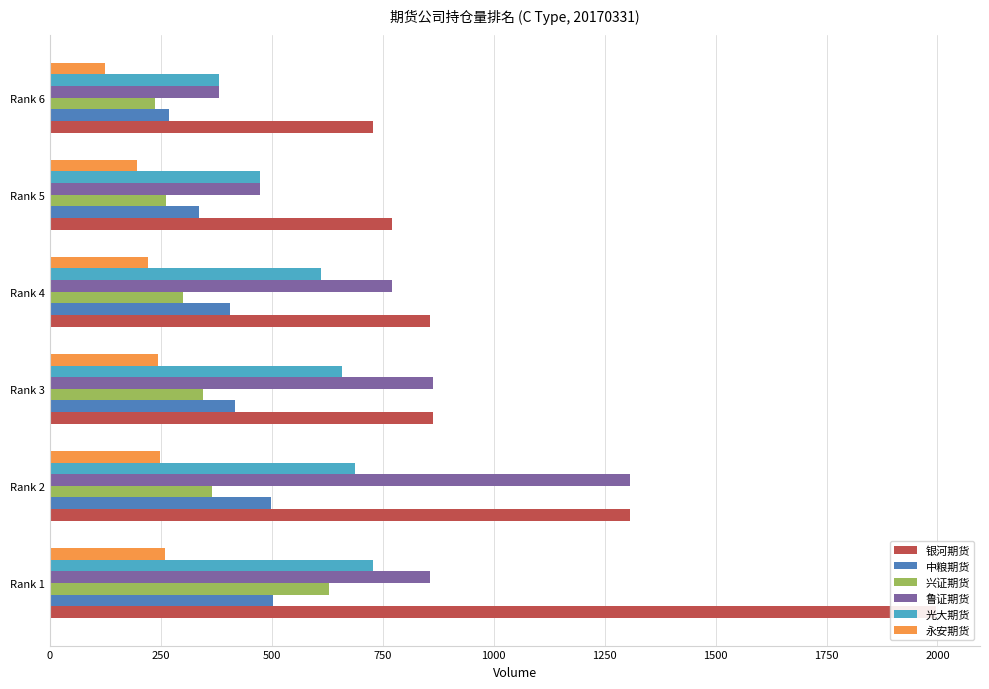

What is the average value of the 银河期货 series?

1087